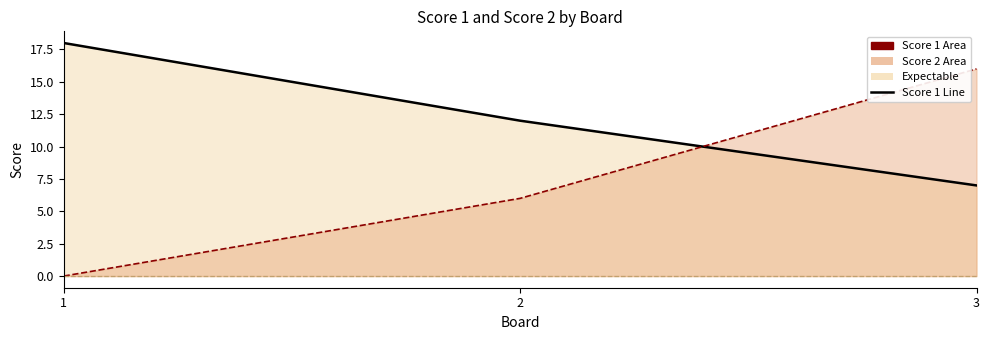

What is the spread (max minus min) of values at 2?

6